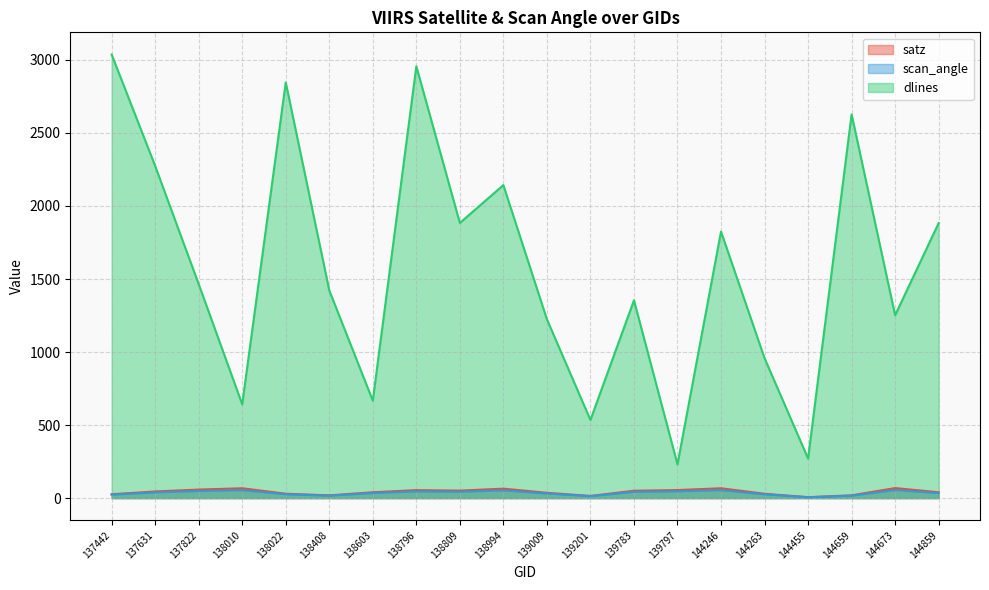

Is the value of dlines at 144263 greater than the value of satz at 144859?

Yes